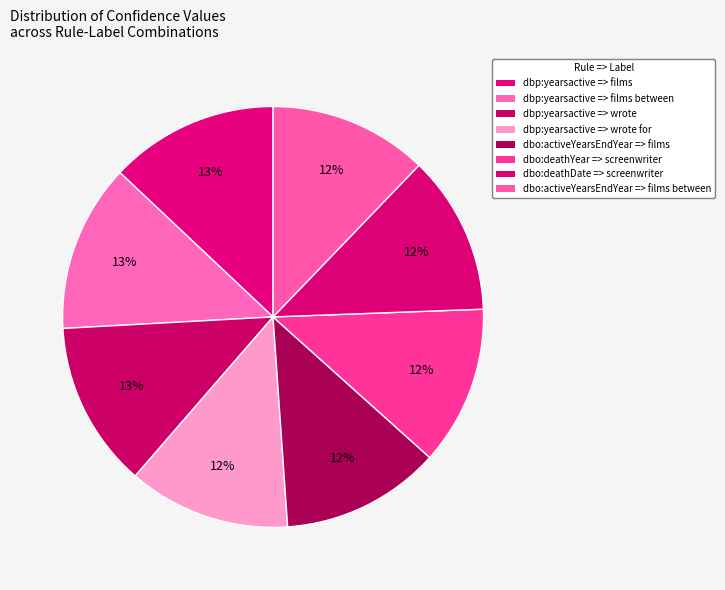

To the nearest percent, what portion does dbp:yearsactive => wrote for represent?

12%